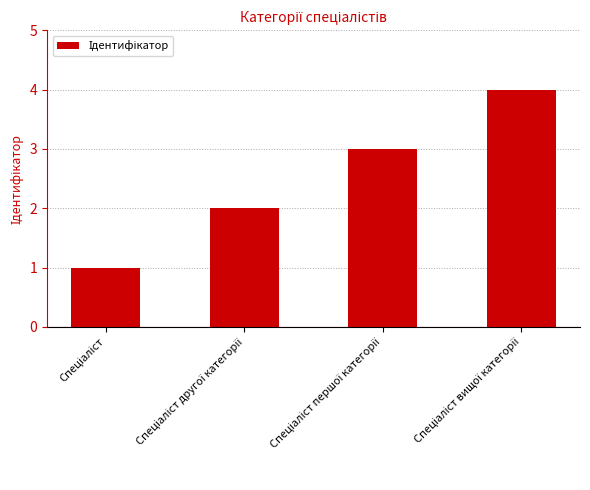

What is the maximum value shown in the chart?

4